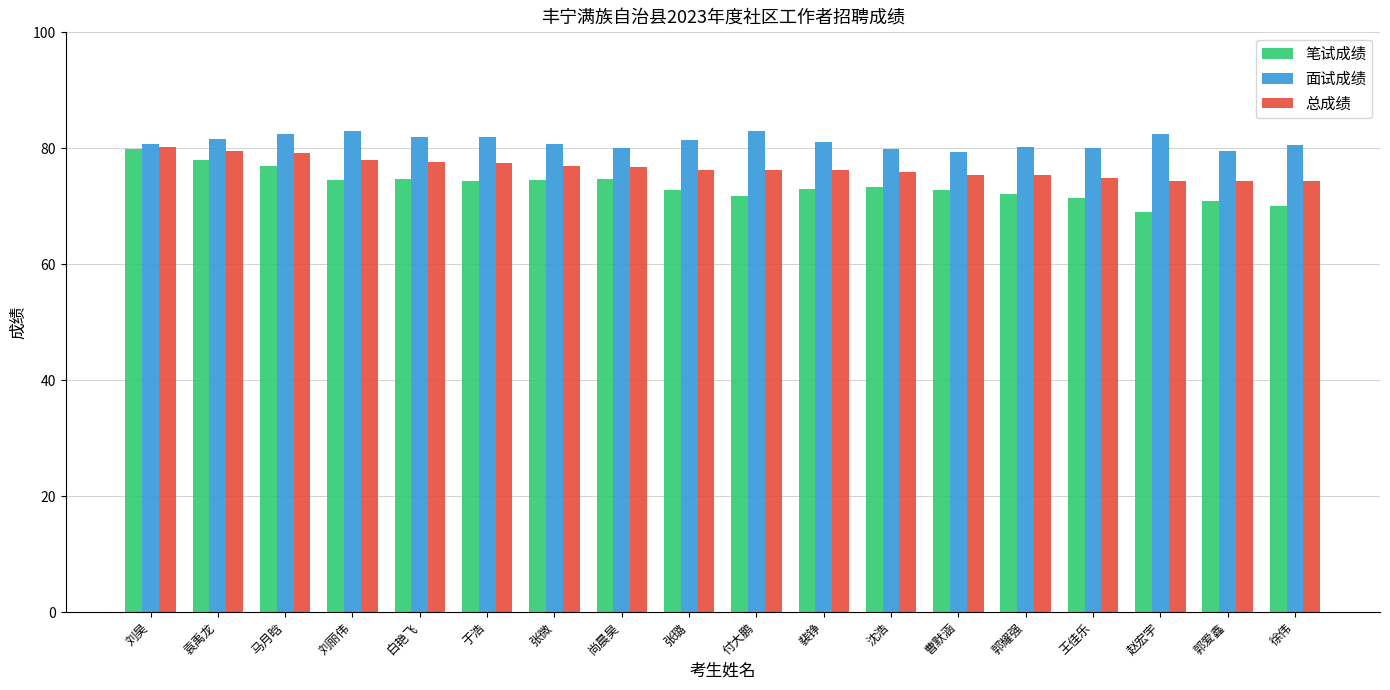

Rank the series at 袁禹龙 from highest to lowest value.

面试成绩, 总成绩, 笔试成绩